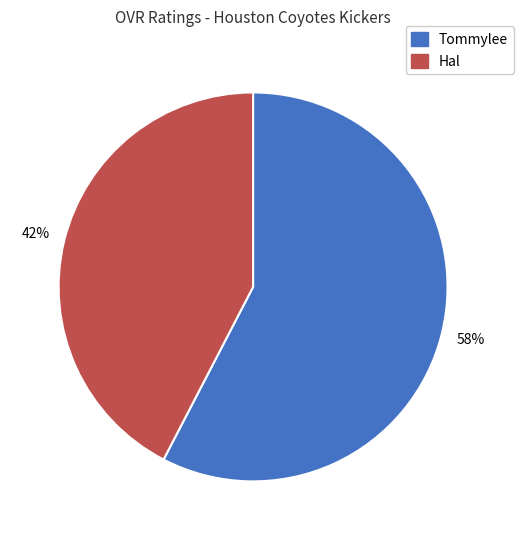

True or false: Hal accounts for 34% of the total.

False